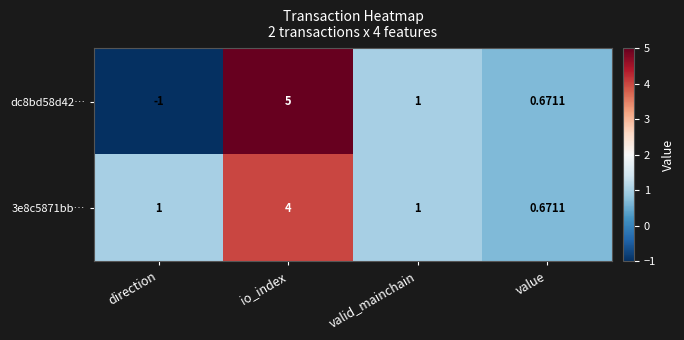

At which category is the sum across all series the highest?

io_index